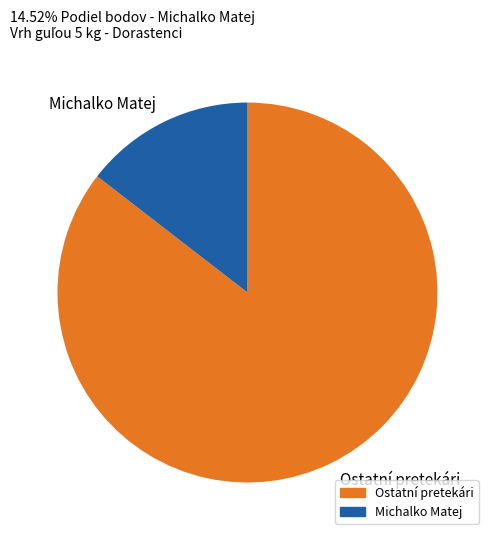

Approximately how many times larger is the value at Ostatní pretekári compared to Michalko Matej?

5.9